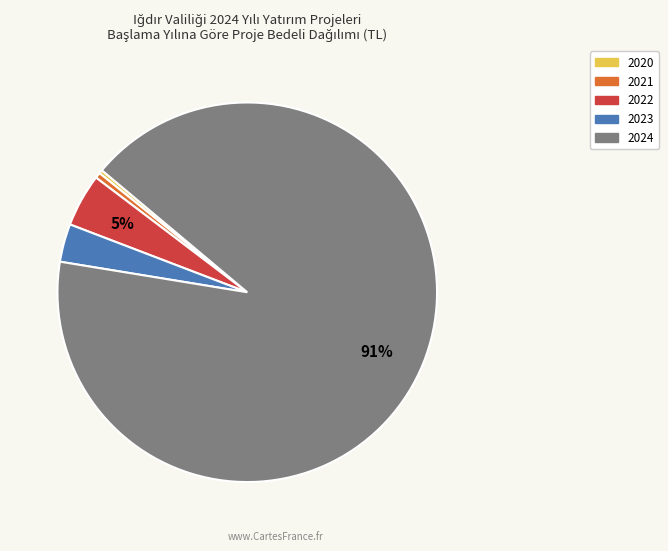

What is the largest slice in the pie chart?

2024